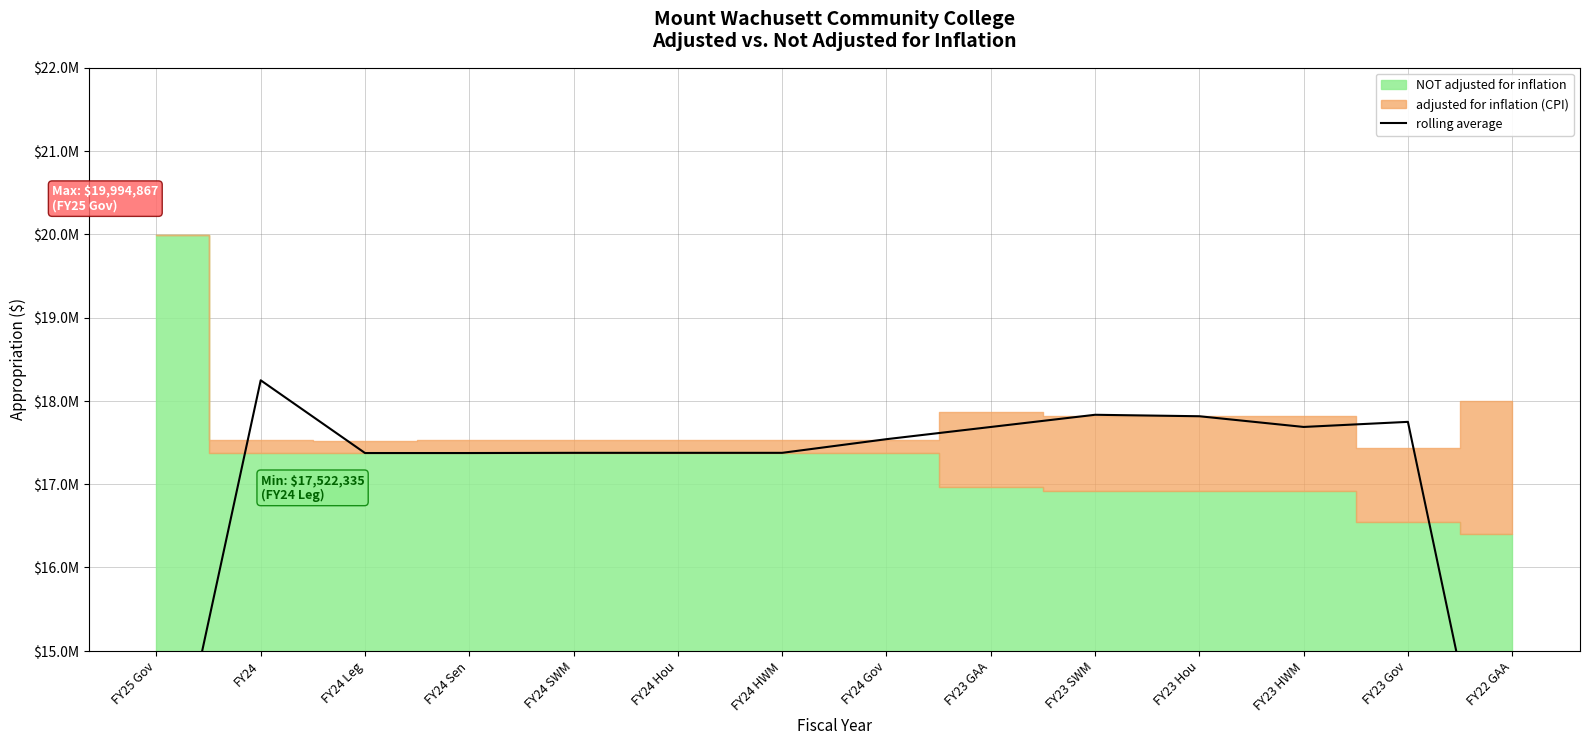

What is the difference between the maximum and minimum values?

6437260.7